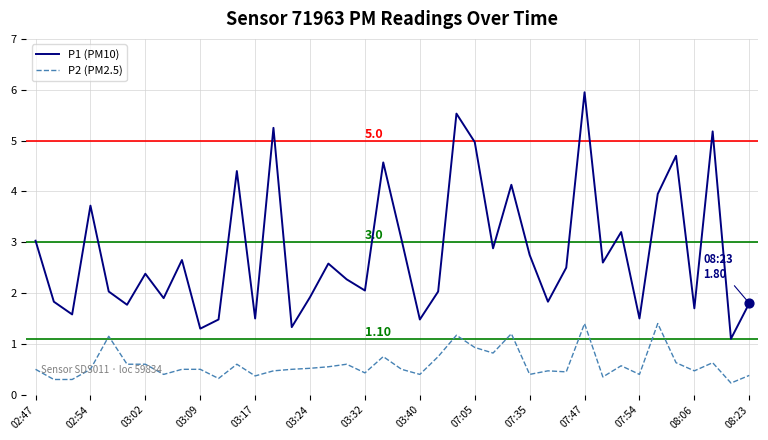

At how many categories does at least one series exceed 4?

9